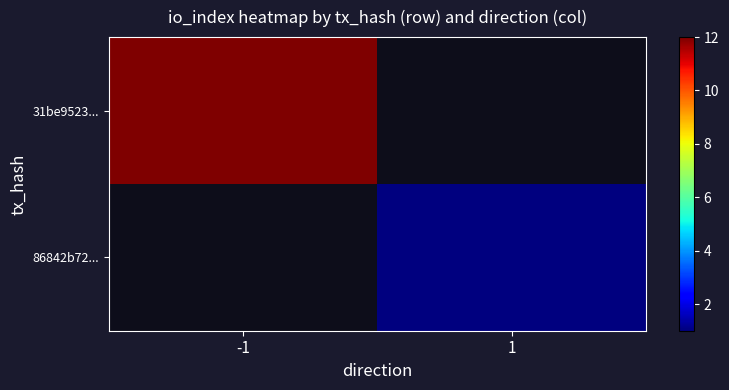

List the series in order of their peak value, highest first.

31be9523..., 86842b72...